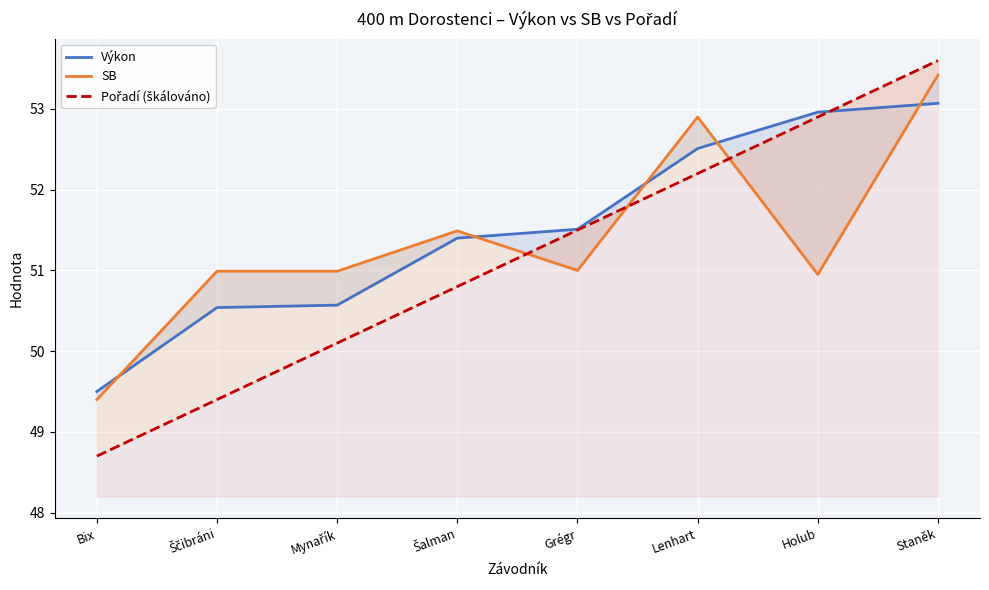

What position from the right is Staněk?

1